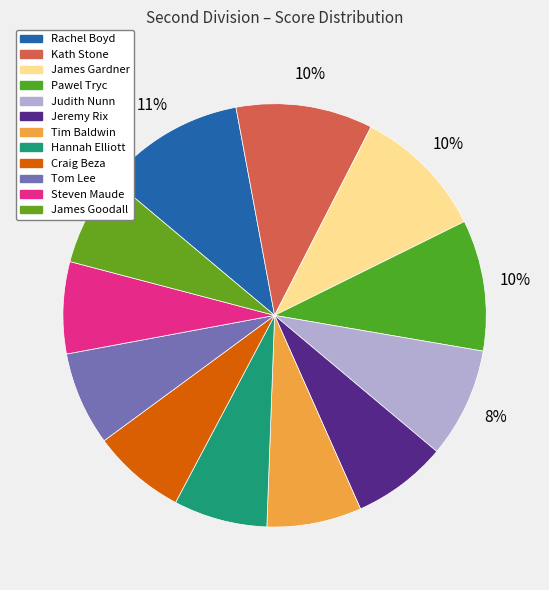

To the nearest percent, what is the difference between the Pawel Tryc and Tim Baldwin slice percentages?

3%